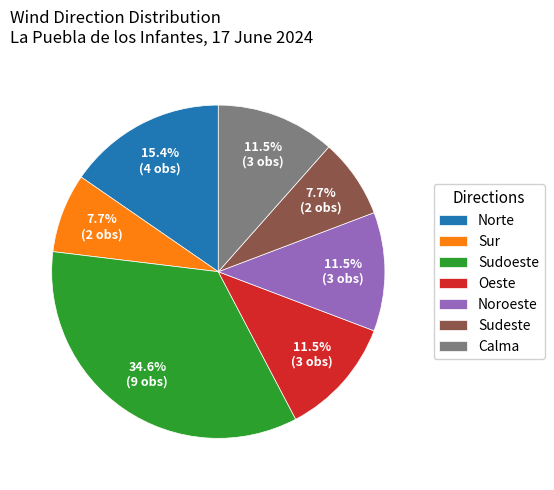

To the nearest percent, what is the difference between the Sudoeste and Norte slice percentages?

19%